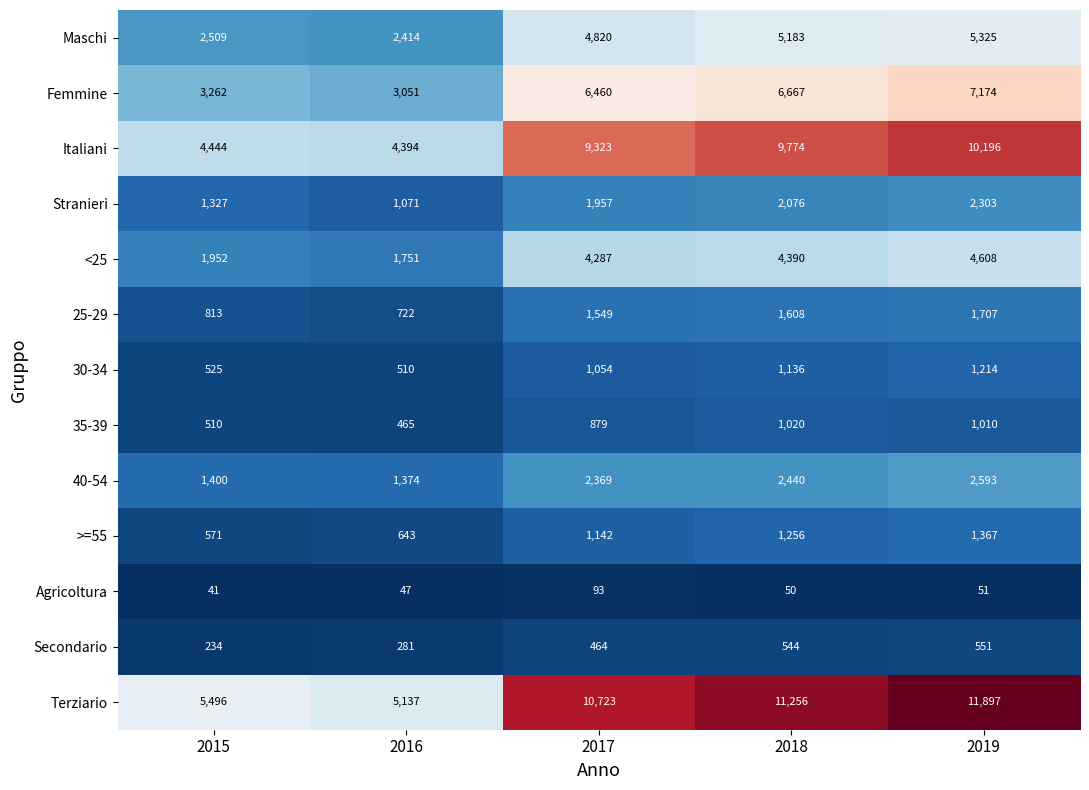

What is the difference between the maximum and second lowest values in the 40-54 series?

1193